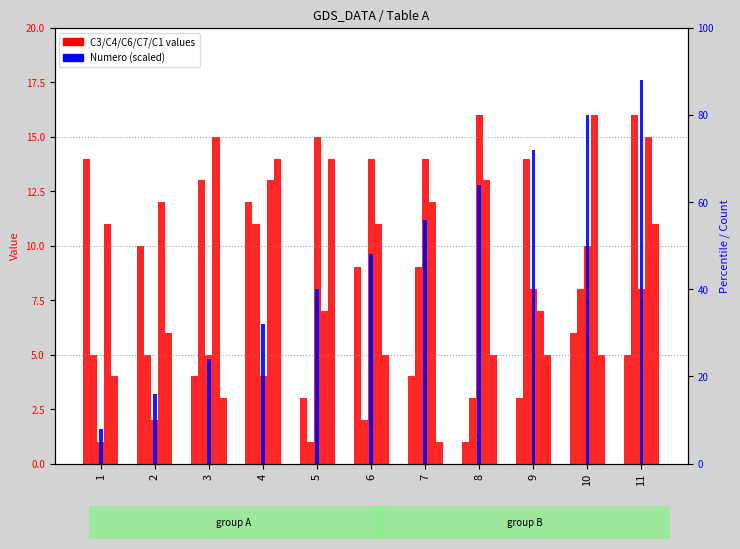

What is the minimum value shown in the chart?

1